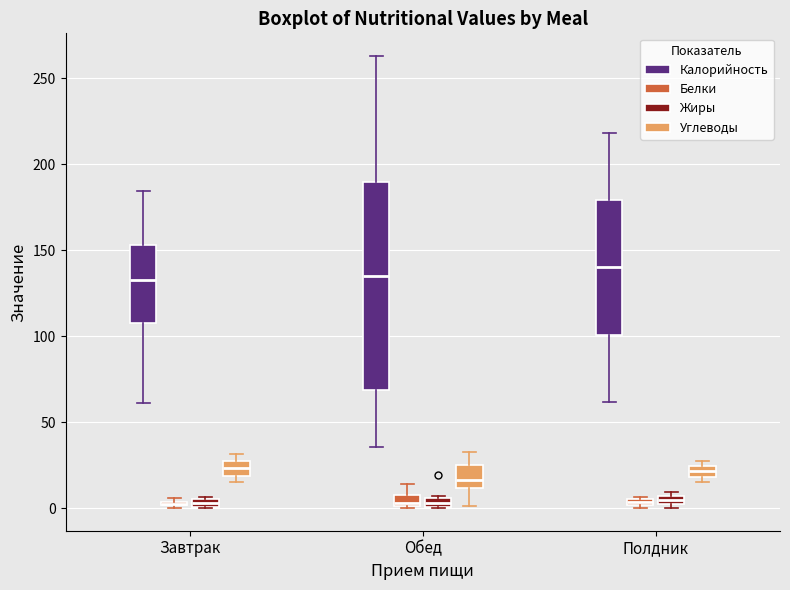

Comparing the boxes themselves (not the whiskers), which one is the tallest?

Обед (Калорийность)